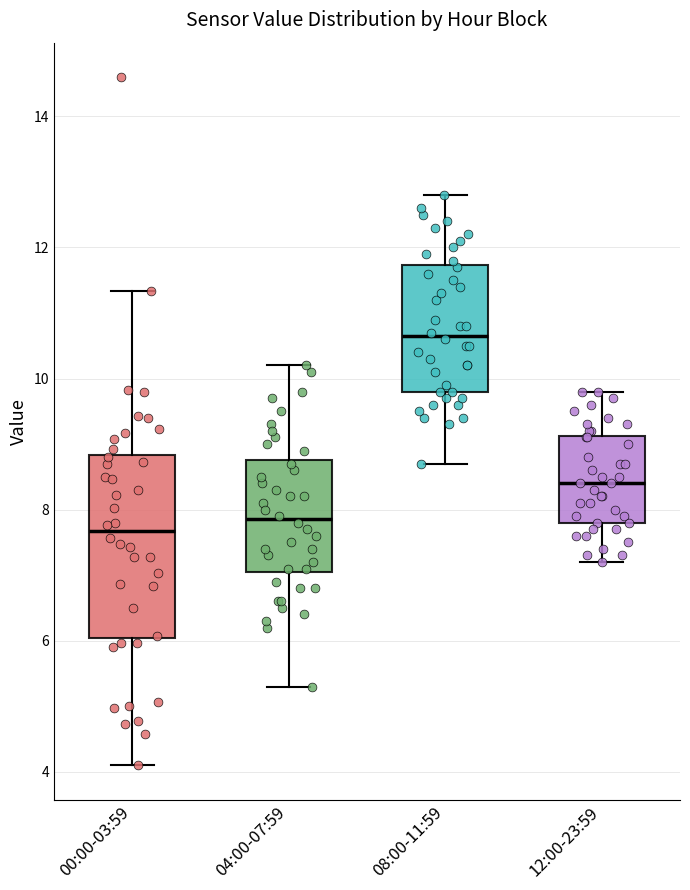

Comparing the boxes themselves (not the whiskers), which one is the tallest?

00:00-03:59